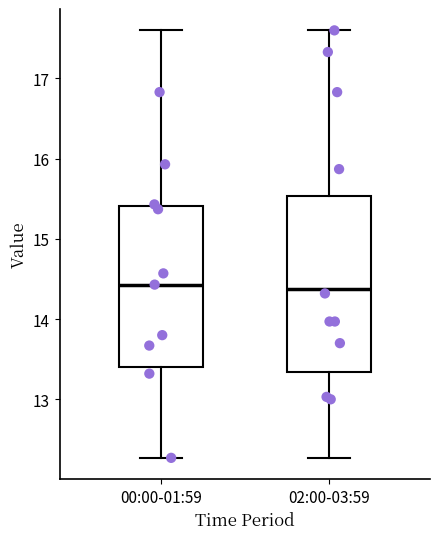

Comparing the boxes themselves (not the whiskers), which one is the tallest?

02:00-03:59